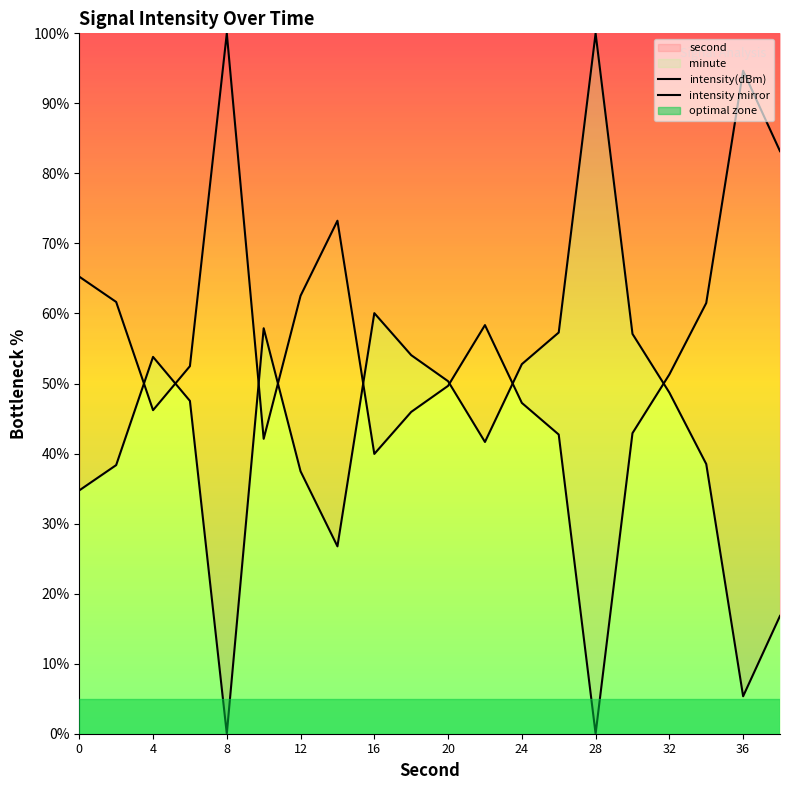

Does the chart display data point markers on the line(s)?

No